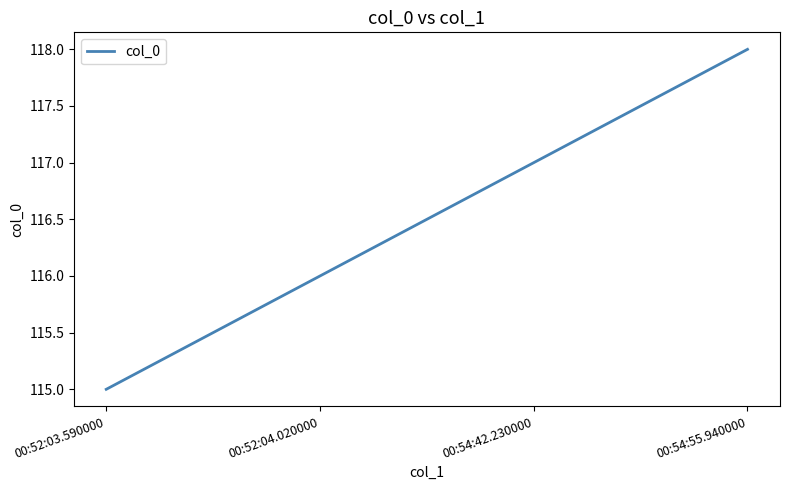

Count the number of categories in the chart.

4